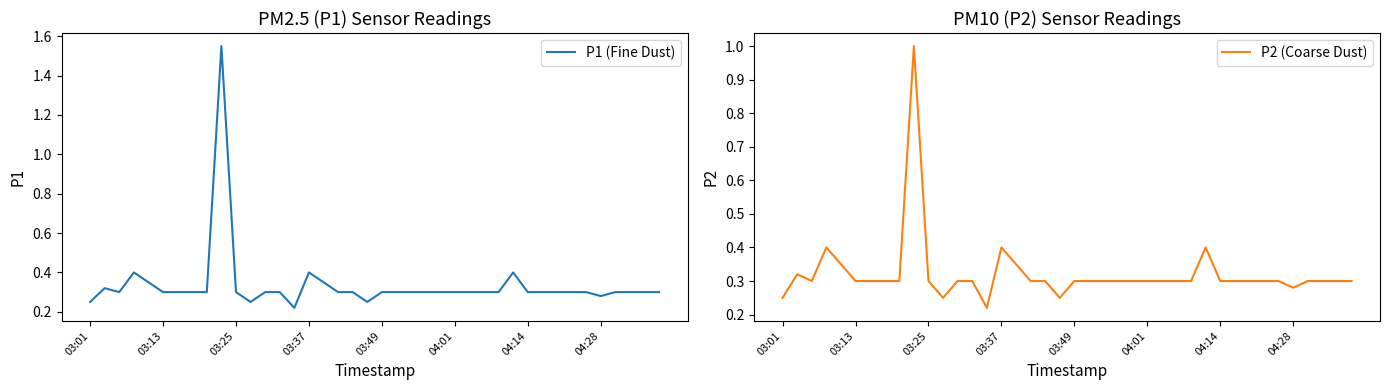

Reading left to right, what are all the values shown in this chart?

P1 (Fine Dust): 0.2	0.3	0.3	0.4	0.3	0.3	0.3	0.3	0.3	1.6	0.3	0.2	0.3	0.3	0.2	0.4	0.3	0.3	0.3	0.2	0.3	0.3	0.3	0.3	0.3	0.3	0.3	0.3	0.3	0.4	0.3	0.3	0.3	0.3	0.3	0.3	0.3	0.3	0.3	0.3
P2 (Coarse Dust): 0.2	0.3	0.3	0.4	0.3	0.3	0.3	0.3	0.3	1.0	0.3	0.2	0.3	0.3	0.2	0.4	0.3	0.3	0.3	0.2	0.3	0.3	0.3	0.3	0.3	0.3	0.3	0.3	0.3	0.4	0.3	0.3	0.3	0.3	0.3	0.3	0.3	0.3	0.3	0.3